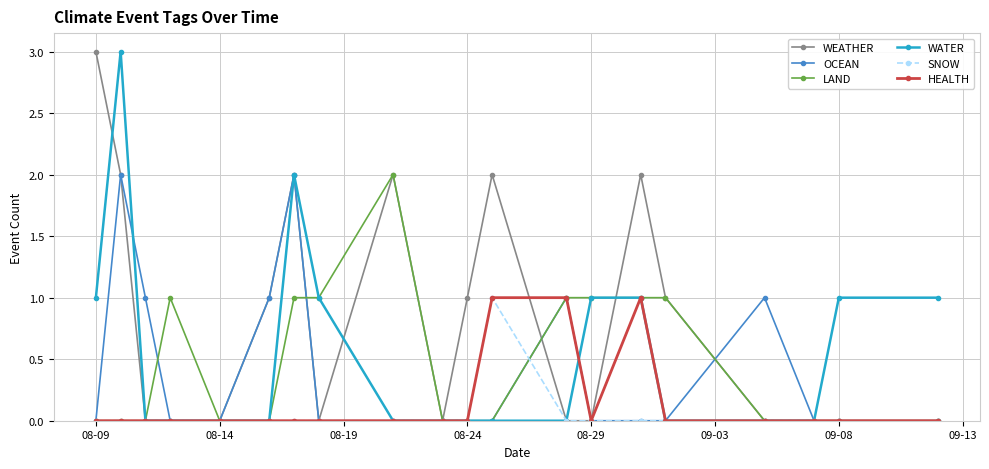

How many series are shown in this chart?

6